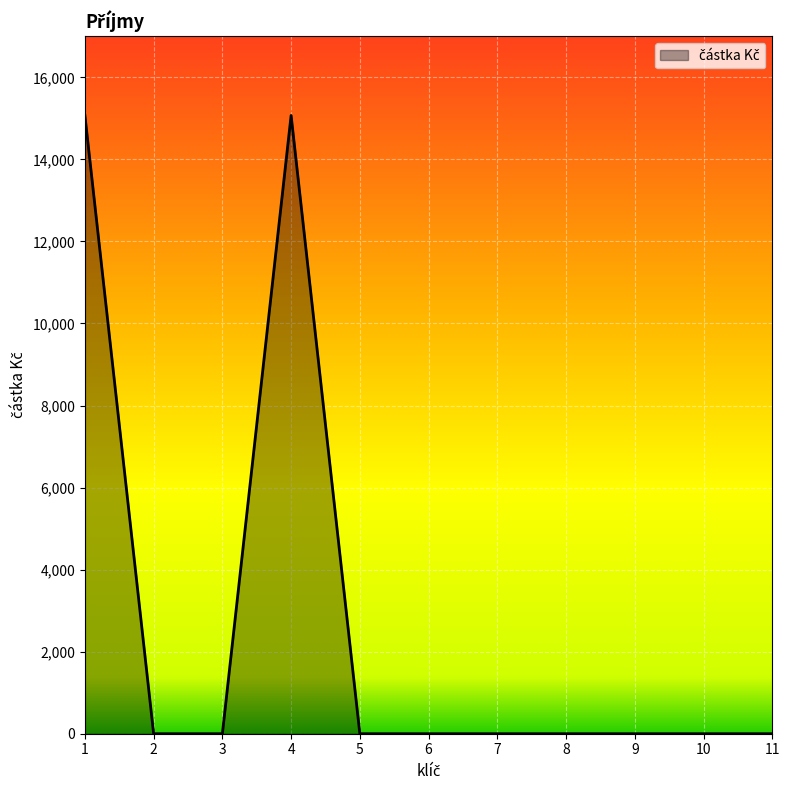

What is the greatest value displayed?

15070